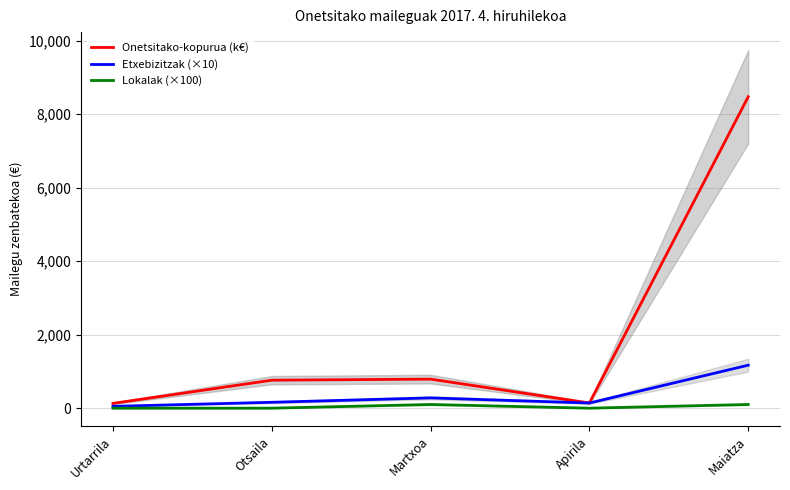

What is the highest value of the Lokalak (×100) series?

100.0